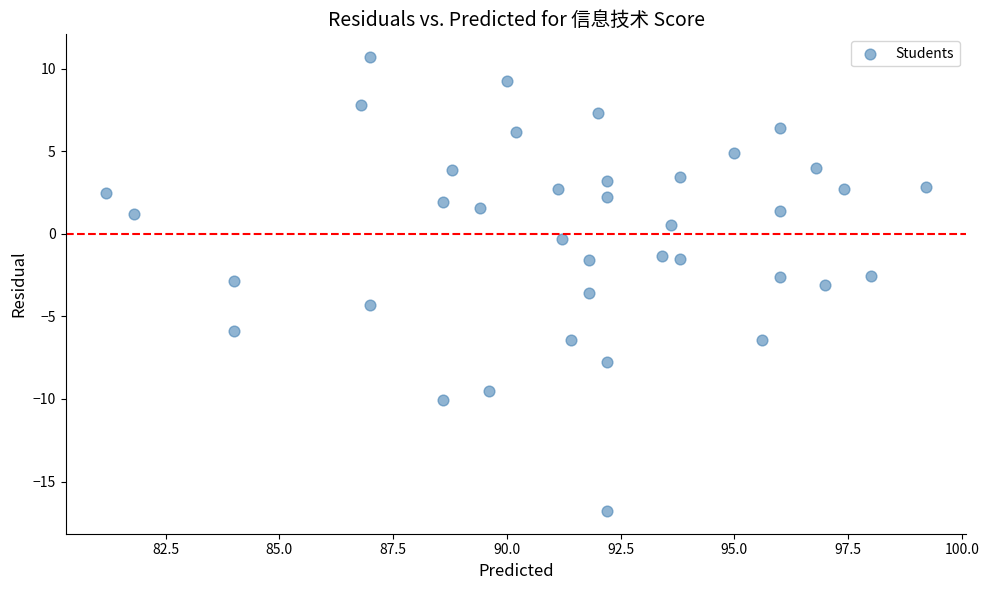

What is the range of X values (max minus min)?

18.0